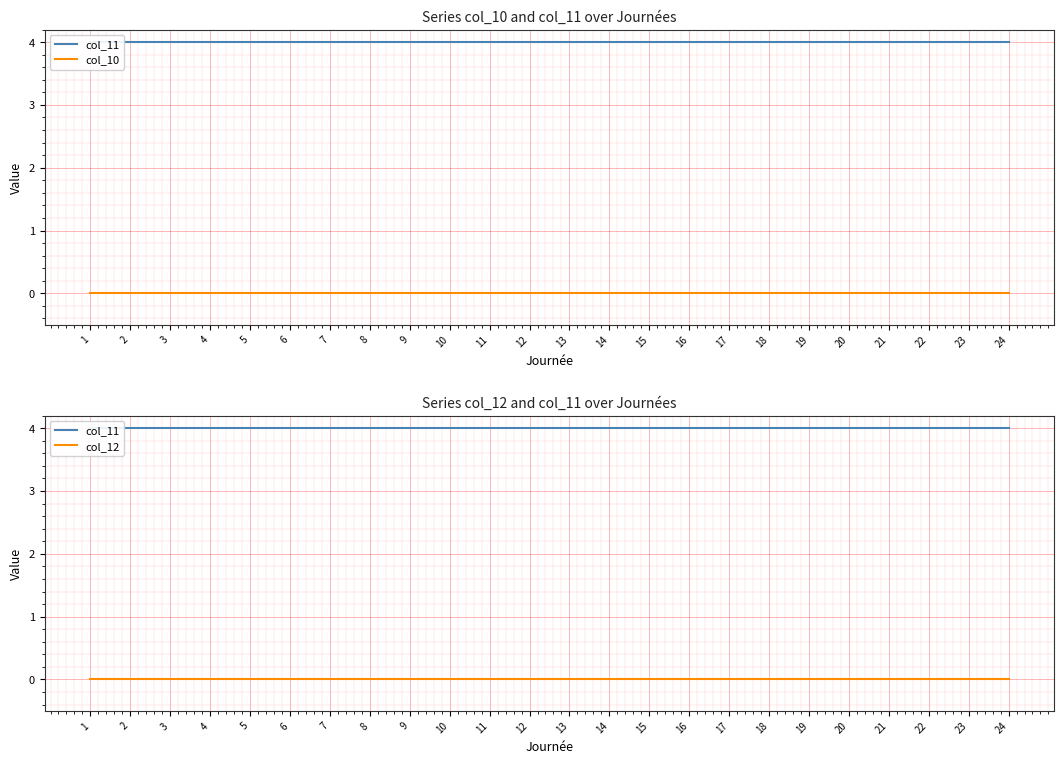

Is the value of col_10 at 24 greater than the value of col_12 at 17?

No